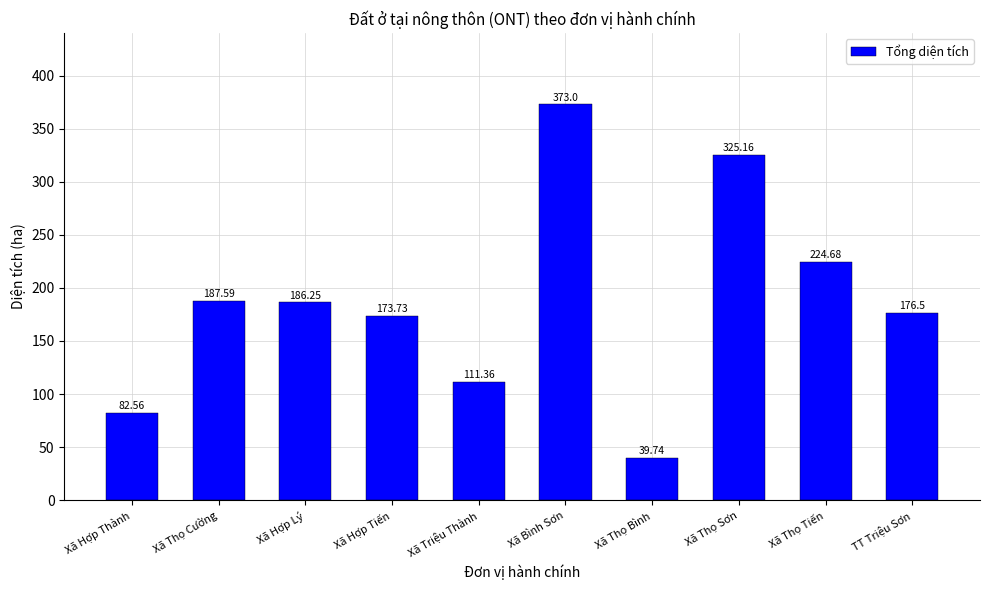

At which label is the value closest to 206?

Xã Thọ Cường